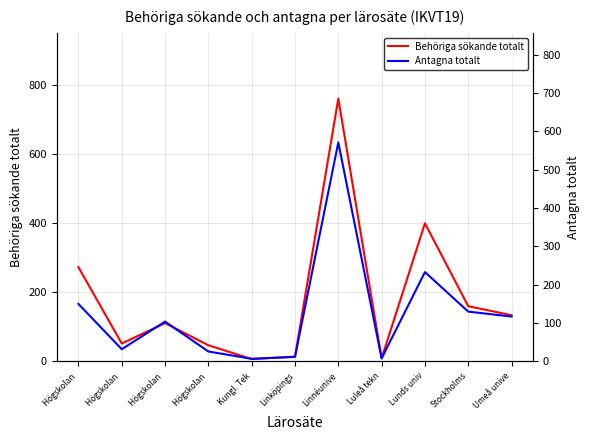

What is the sum of all Antagna totalt values?

1390